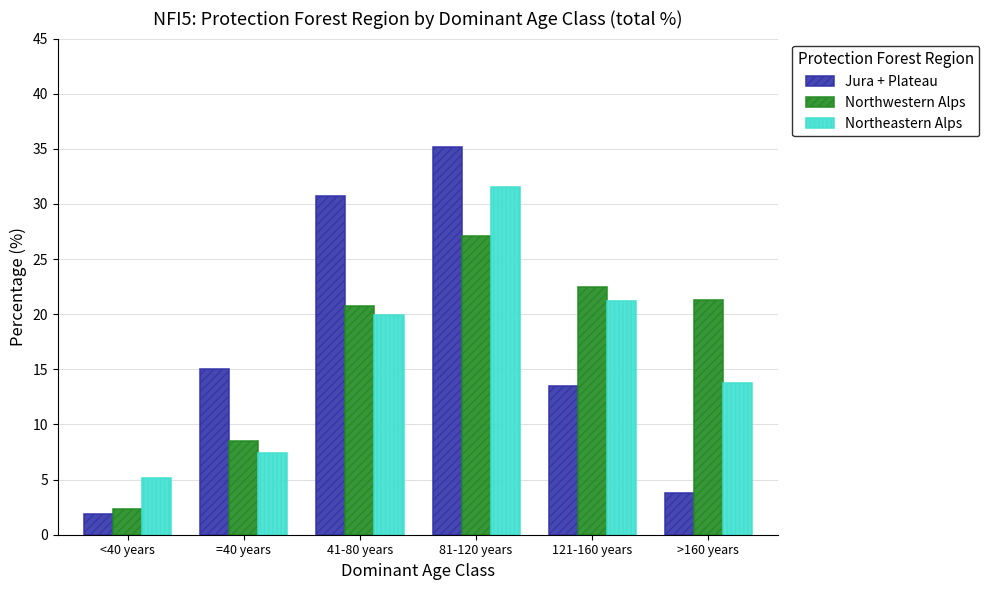

What is the difference between the second highest and minimum values in the Northeastern Alps series?

16.1